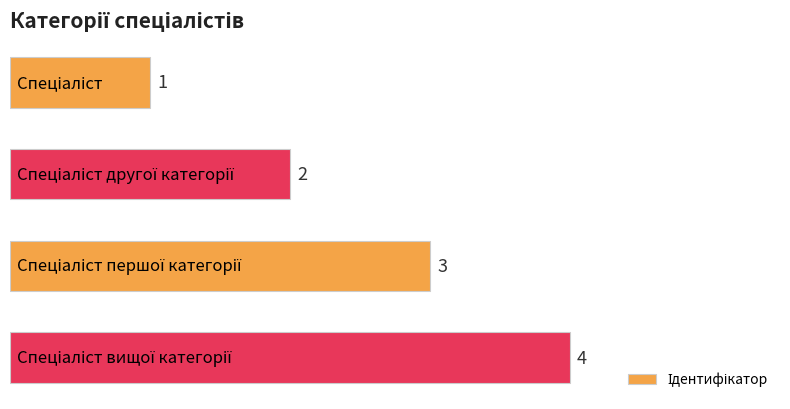

How many data points are less than 3?

2